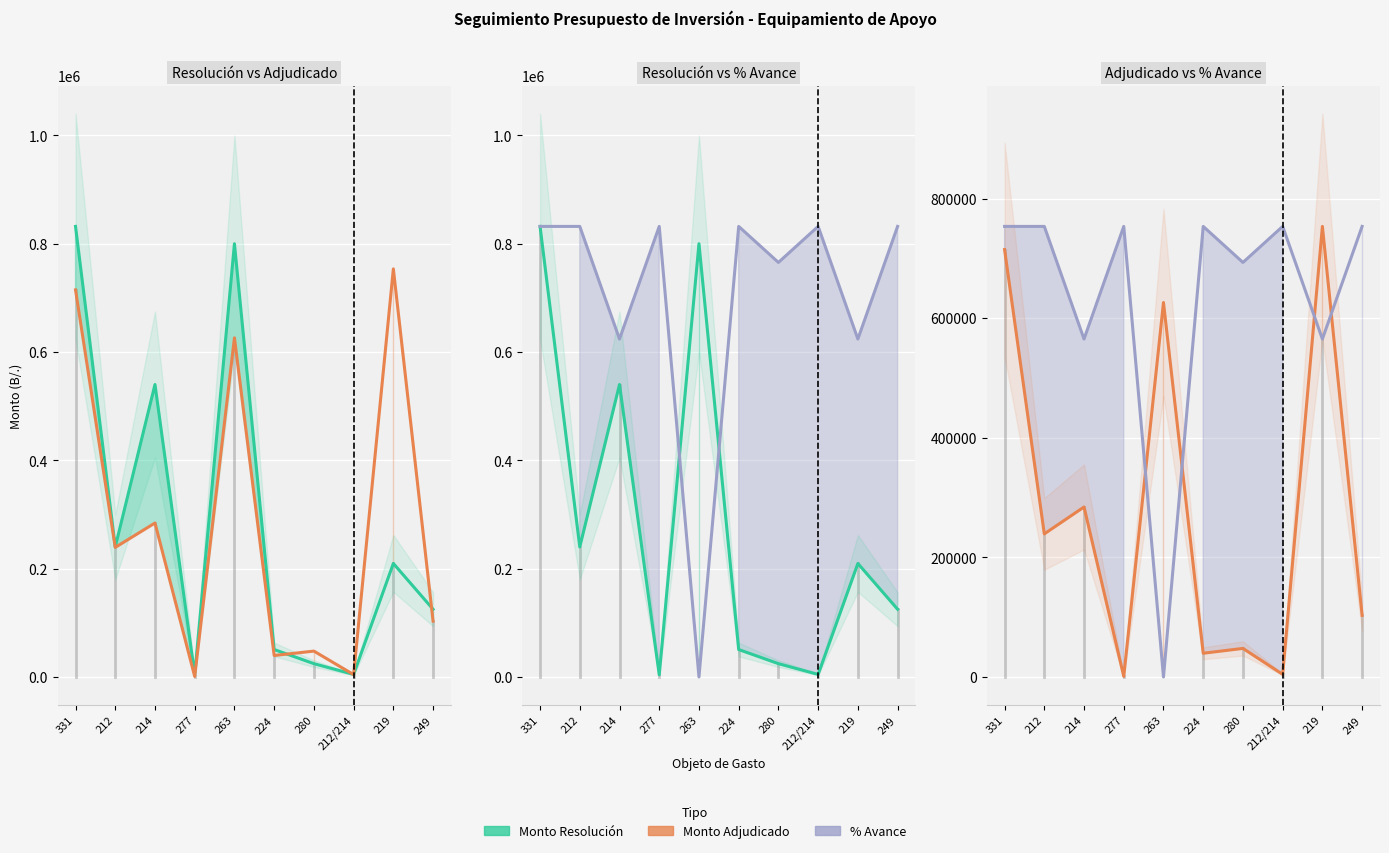

True or false: Monto Resolucion has more than 0 points higher than both neighbors.

True